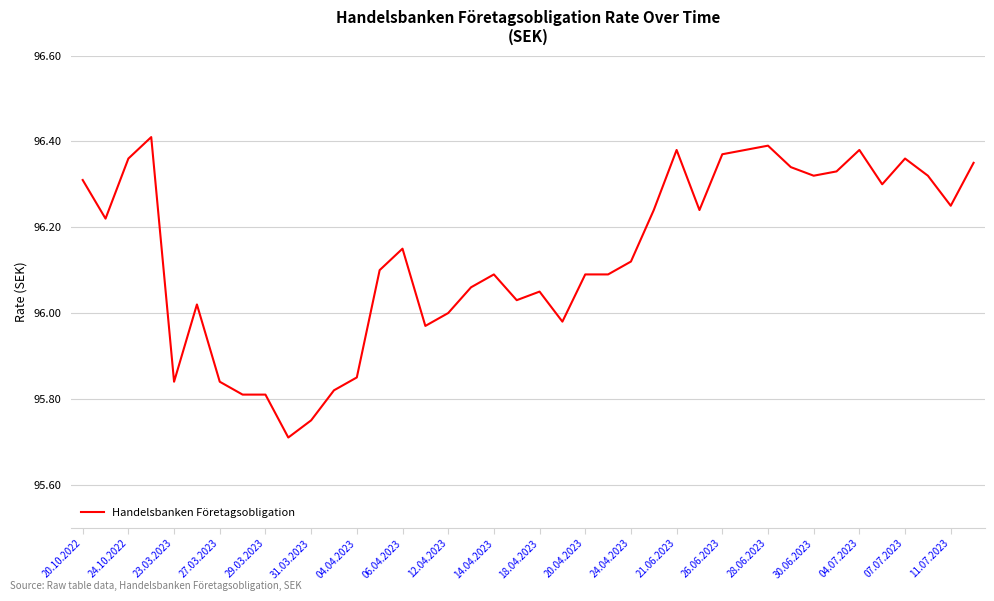

What is the difference between the maximum and minimum values?

0.7